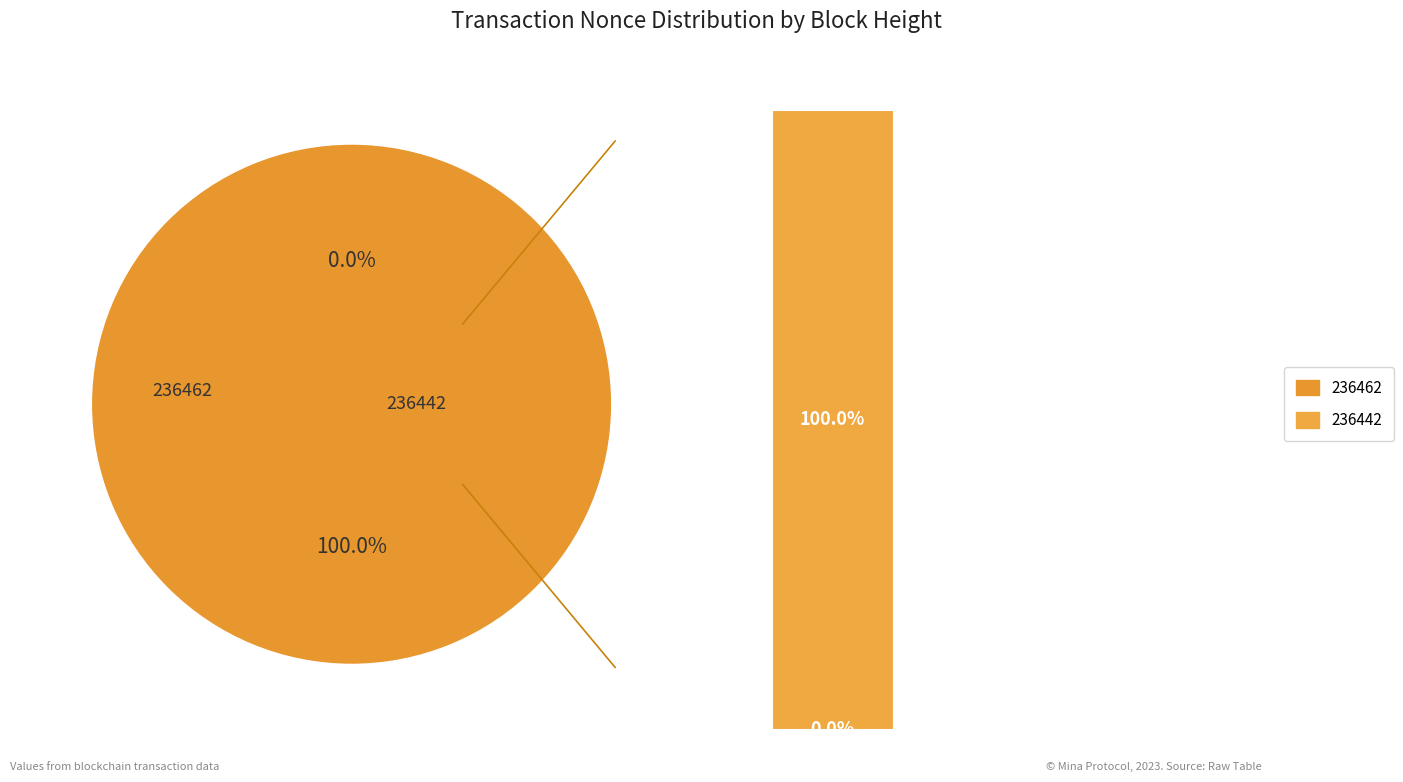

What is the smallest slice in the pie chart?

236462